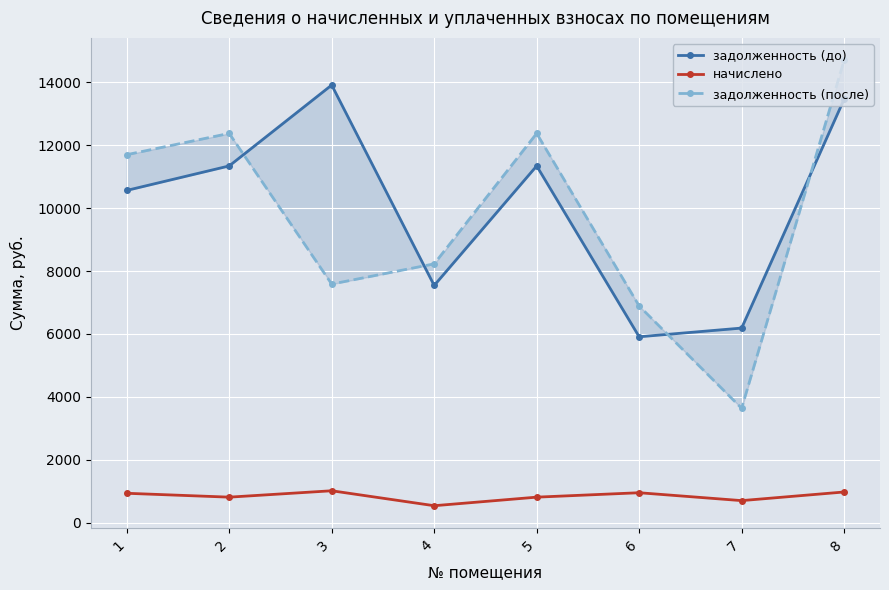

What is the minimum value shown in the chart?

540.0